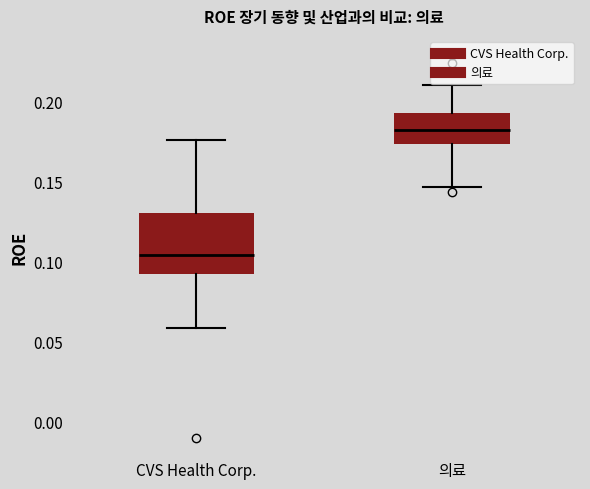

Which box's median line is the highest?

의료